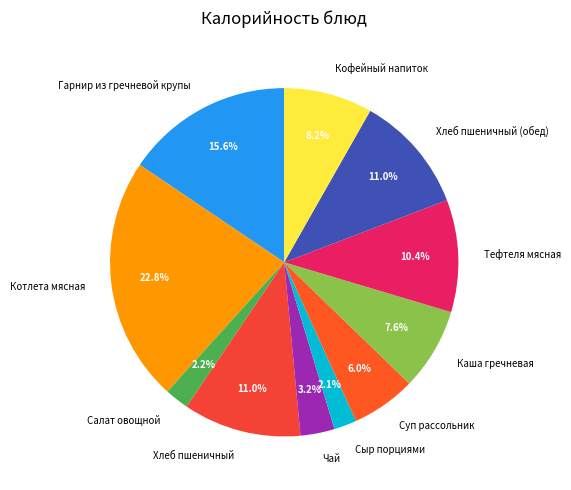

To the nearest percent, what is the difference between the largest and smallest slice percentages?

21%